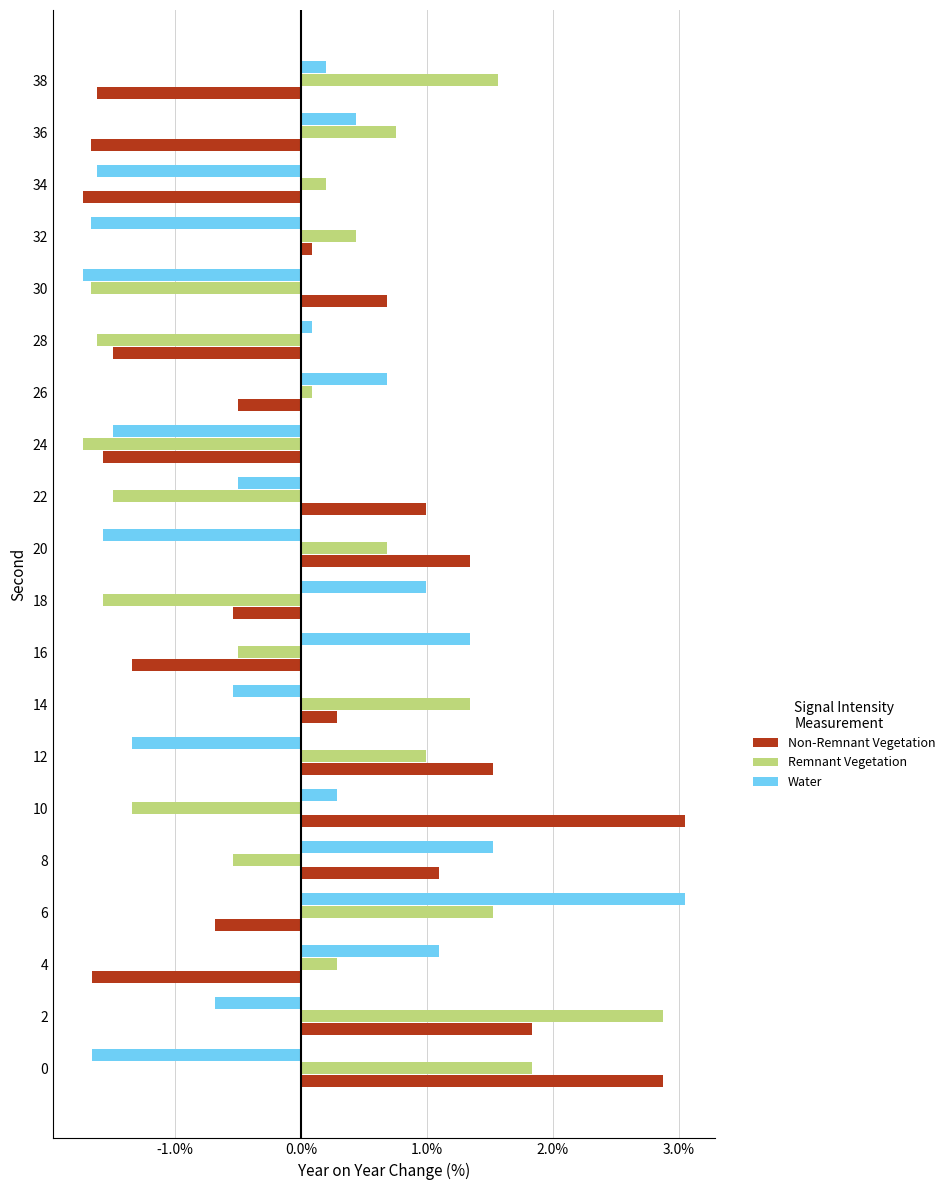

The Remnant Vegetation series shows 0.5 at 36. True or false?

False